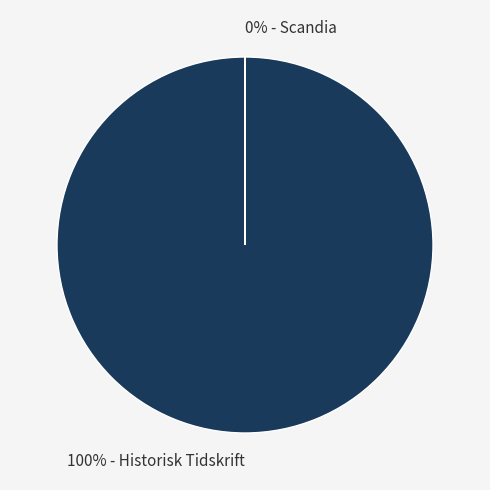

To the nearest percent, what percentage of the pie is Historisk Tidskrift?

100%